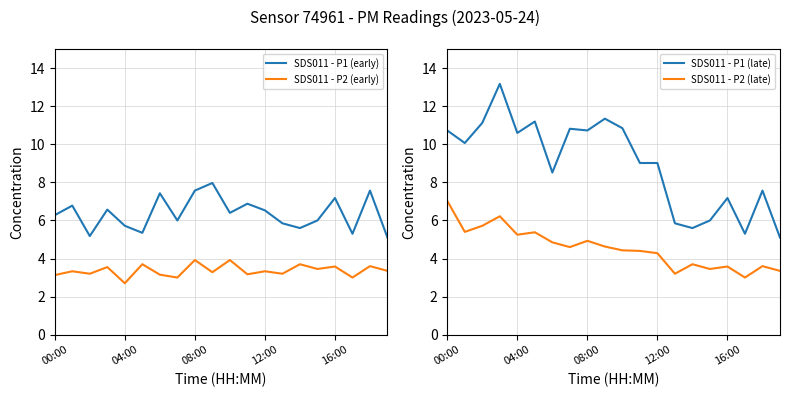

At 5, list the series in order from smallest to largest.

SDS011 - P2 (early), SDS011 - P1 (early), SDS011 - P2 (late), SDS011 - P1 (late)